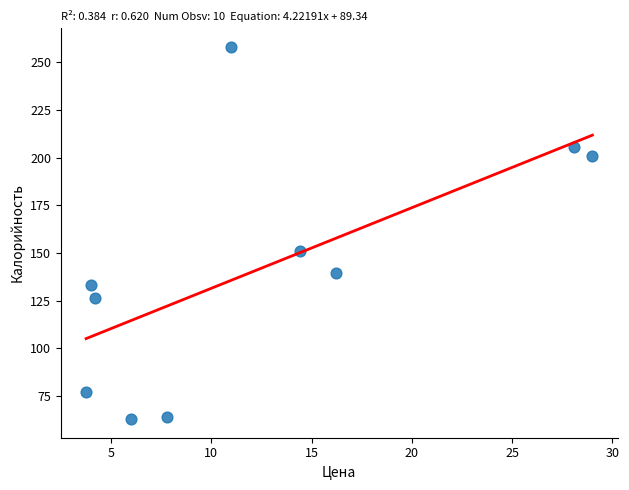

What Y value in the scatter plot is closest to 160?

151.0